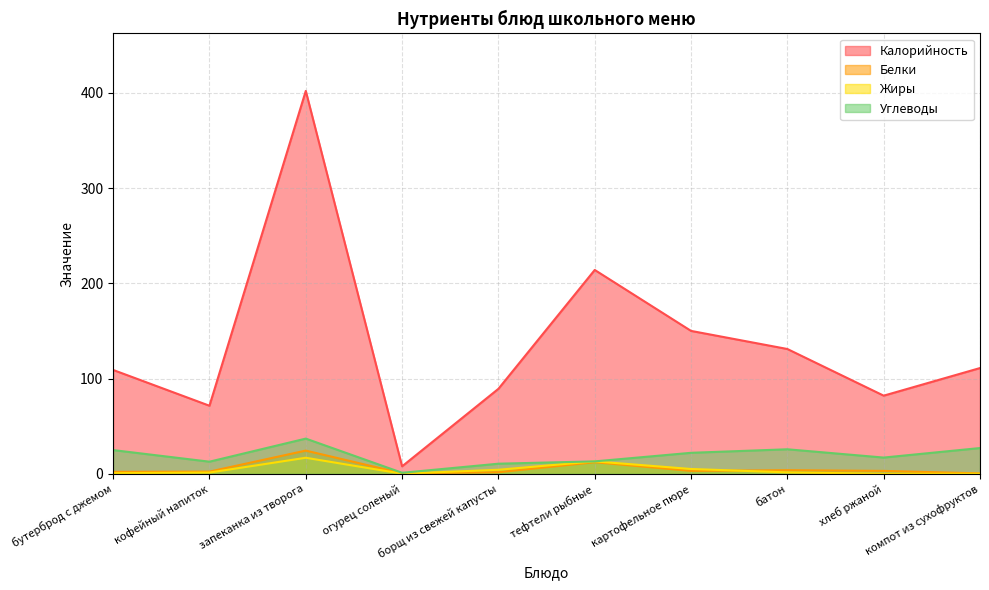

Which category has the highest value across all series?

запеканка из творога